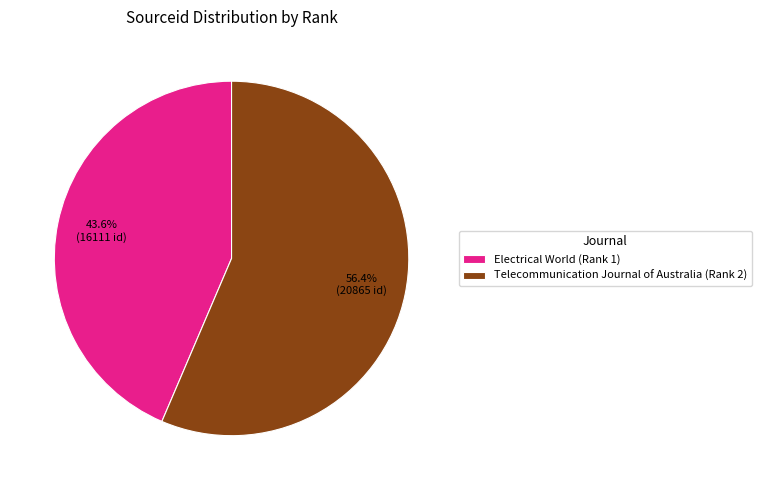

Which slice is the largest?

Telecommunication Journal of Australia (Rank 2)